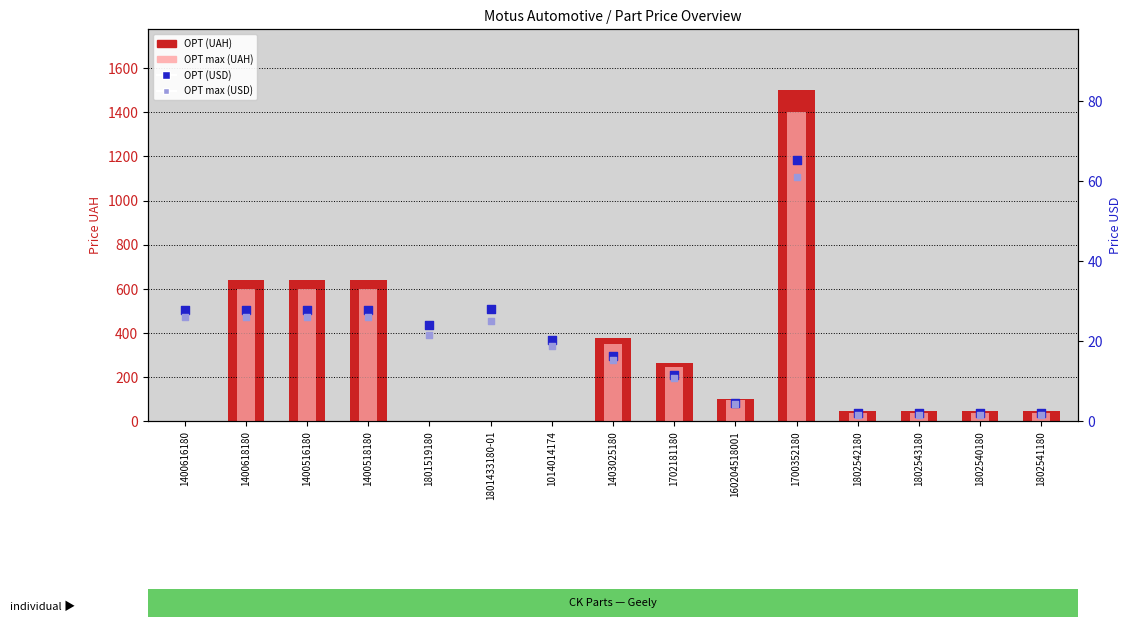

Which series reaches the maximum Y coordinate?

OPT (UAH)